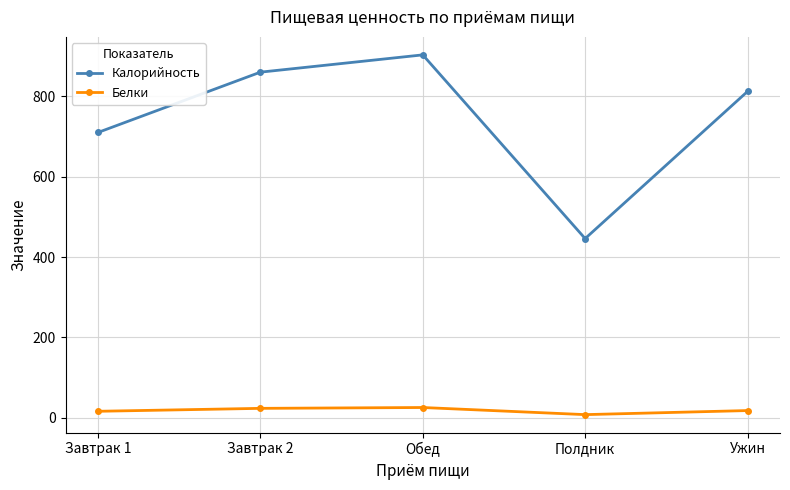

Is it true that Калорийность equals 446.0 at Полдник?

True